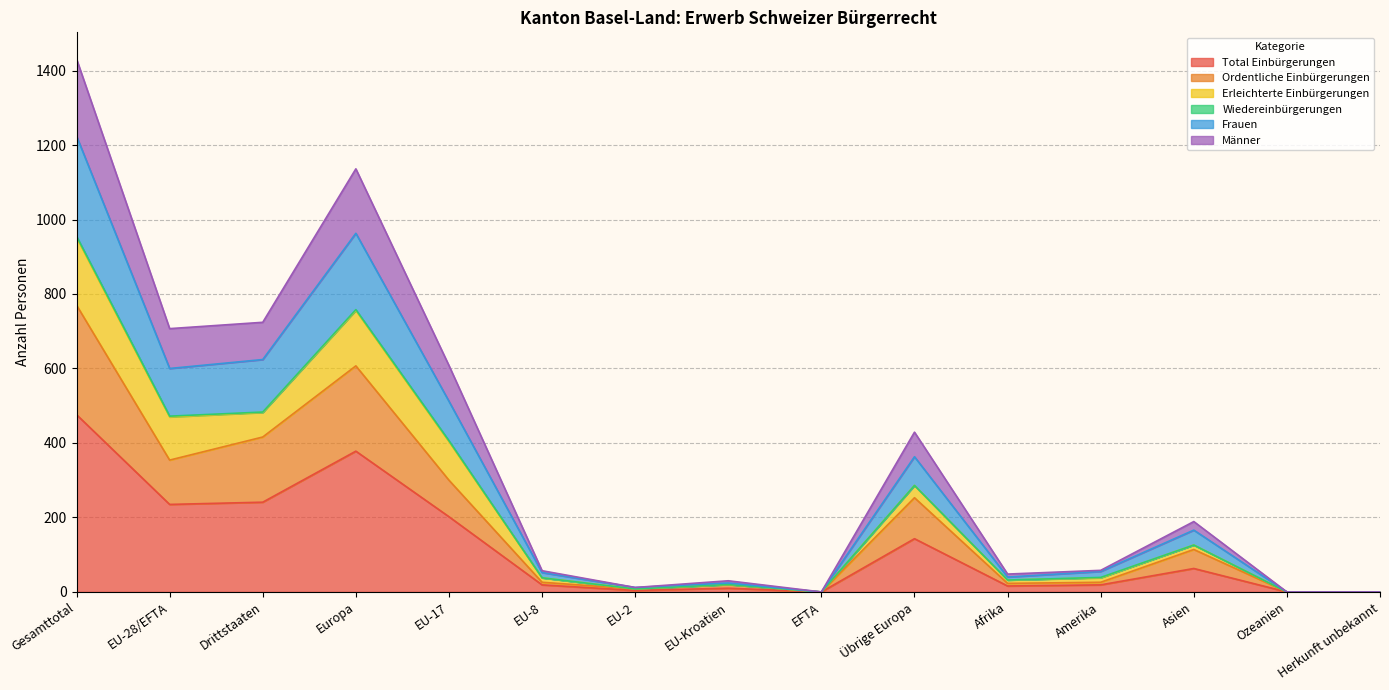

What position from the left is Ozeanien?

14